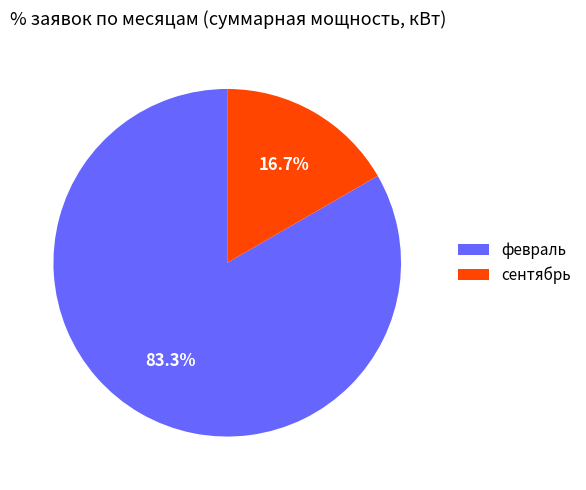

Rank the categories by value from highest to lowest.

февраль, сентябрь